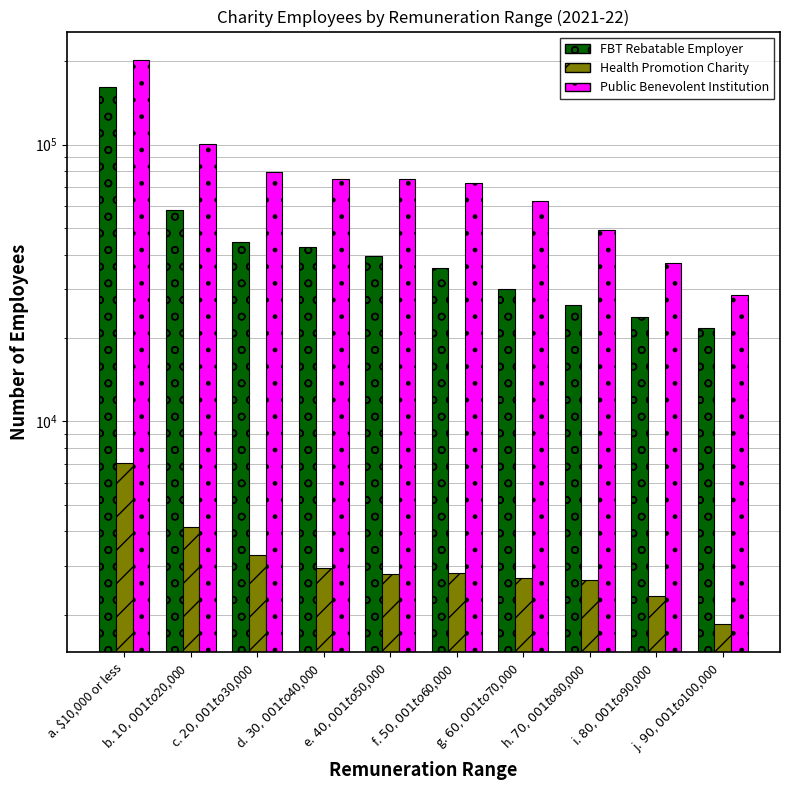

At how many categories does at least one series exceed 11023?

10